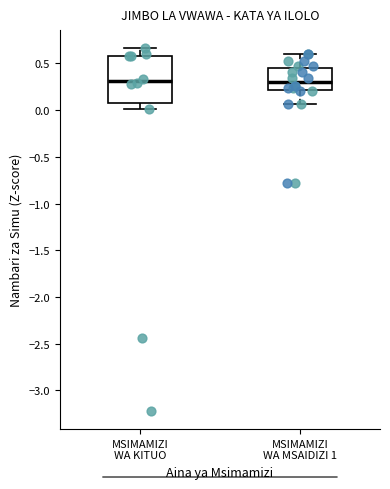

Reading left to right, transcribe this box plot: for each box, give where its median line is, the range the box spans, and where its two whiskers end, as read against the y-axis. The values are not printed on the chart, so give them approximately, as read against the axis.

MSIMAMIZI WA KITUO: median 0.30, box 0.10 to 0.60, whiskers 0.00 to 0.65
MSIMAMIZI WA MSAIDIZI 1: median 0.30, box 0.20 to 0.45, whiskers 0.05 to 0.60